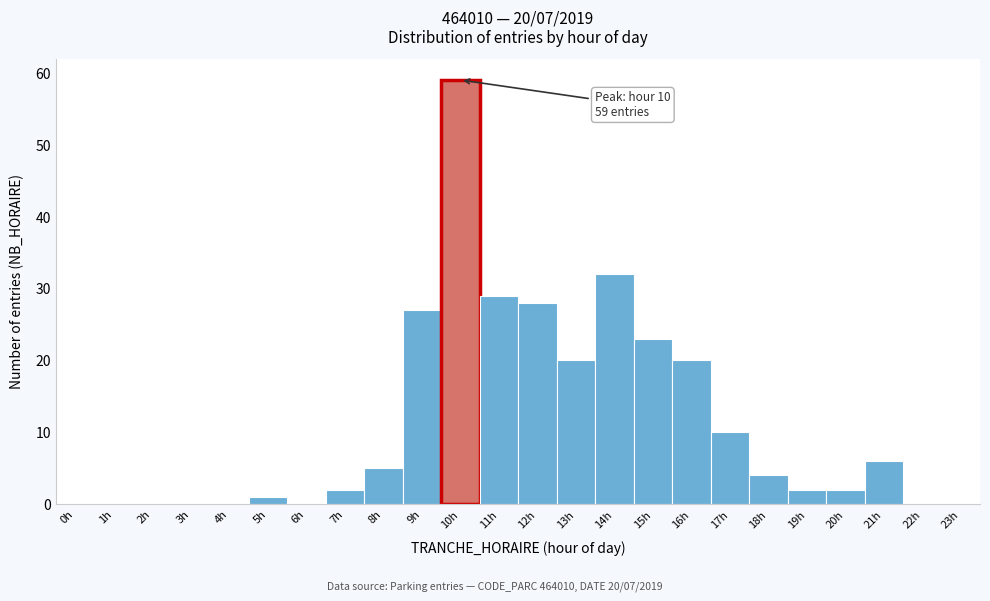

Reading left to right, extract all data points from this chart.

0h=0	1h=0	2h=0	3h=0	4h=0	5h=1	6h=0	7h=2	8h=5	9h=27	10h=59	11h=29	12h=28	13h=20	14h=32	15h=23	16h=20	17h=10	18h=4	19h=2	20h=2	21h=6	22h=0	23h=0